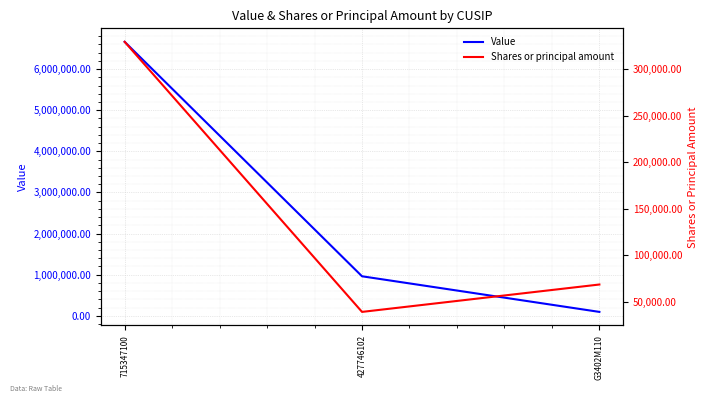

What is the minimum value for Shares or principal amount?

39336